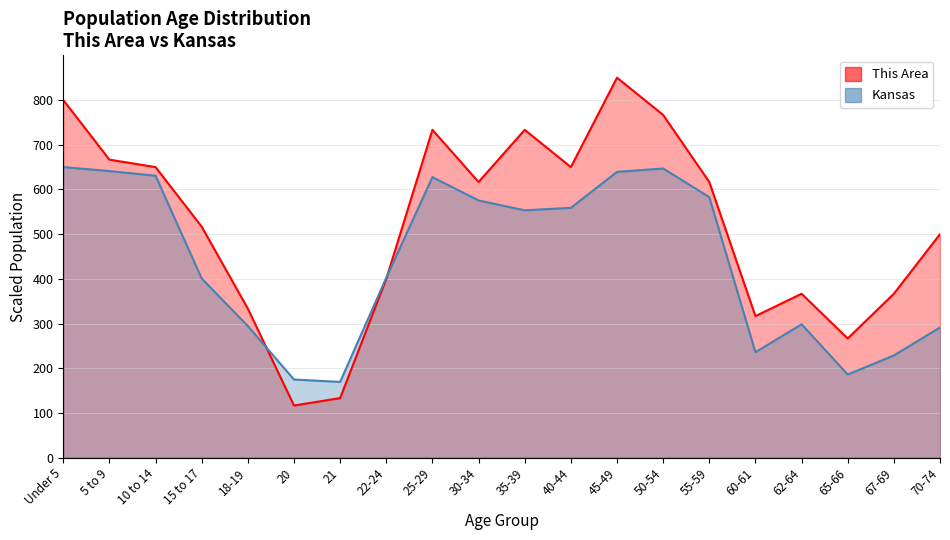

Which series has the largest range (max minus min)?

This Area